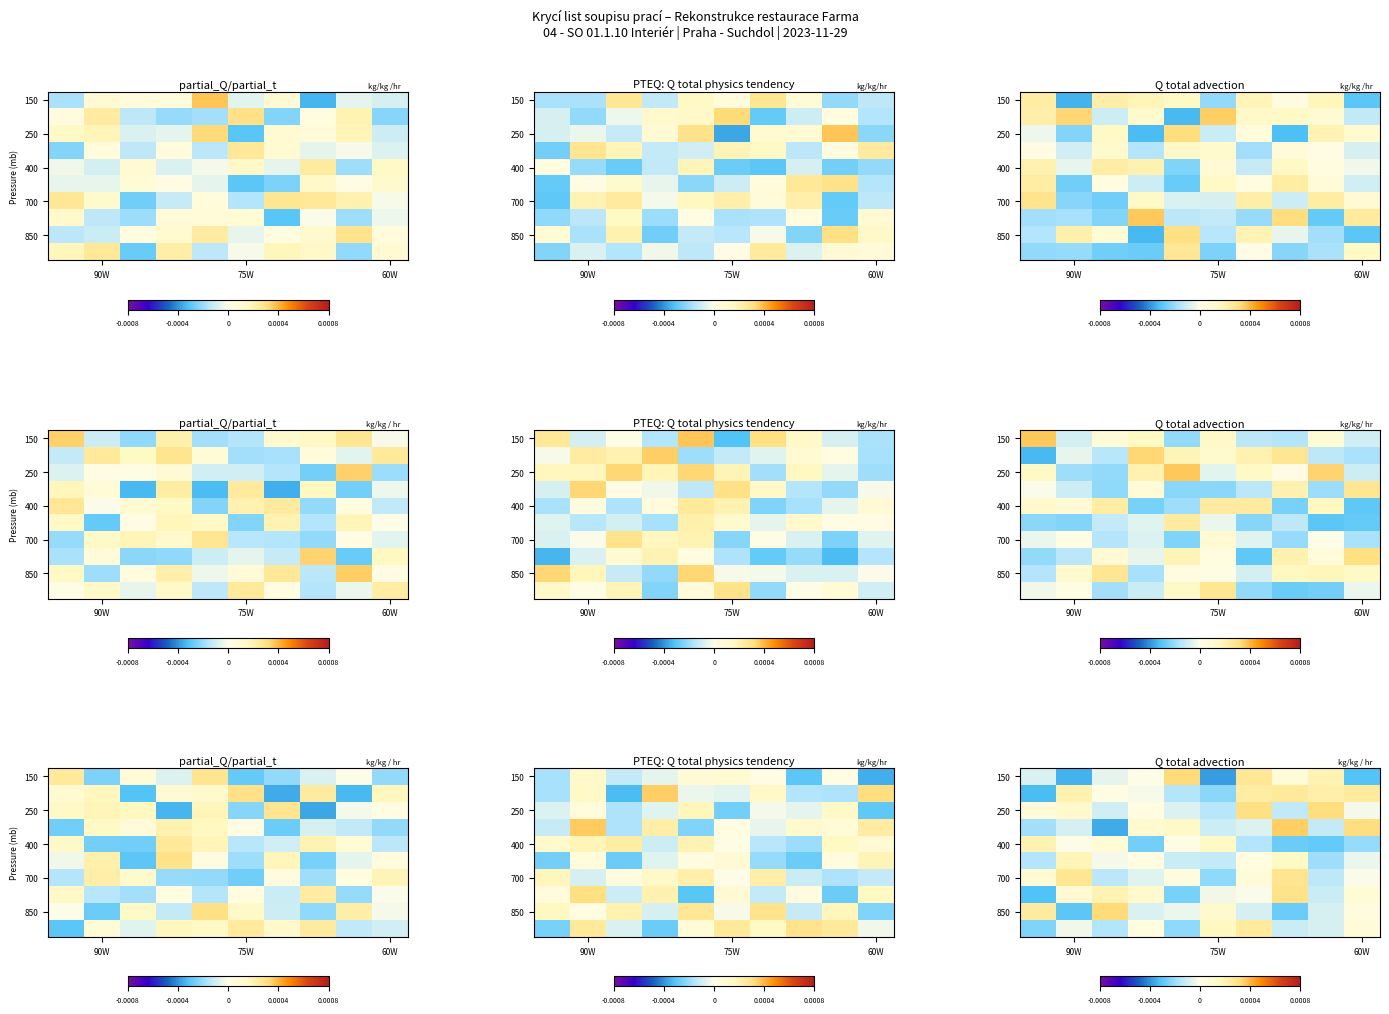

How many values in 400 are below zero?

6